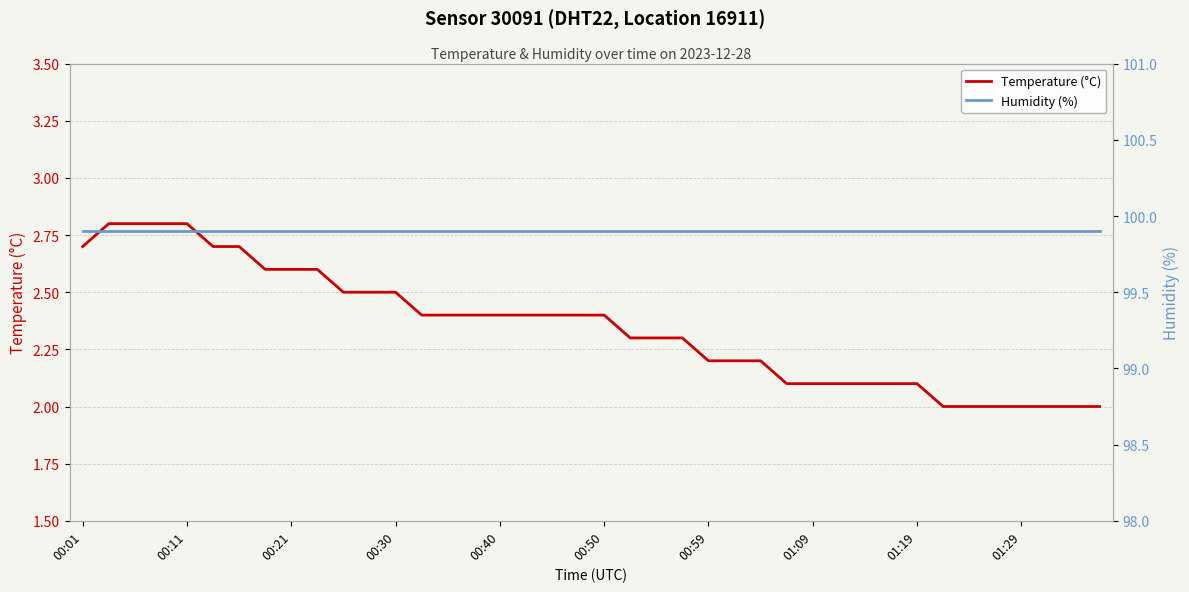

How many lines are shown in the chart?

2